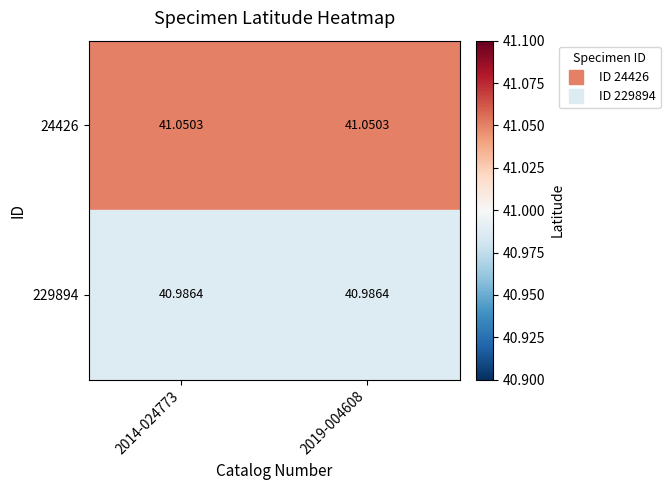

Is the value of 24426 at 2014-024773 greater than the value of 229894 at 2019-004608?

Yes